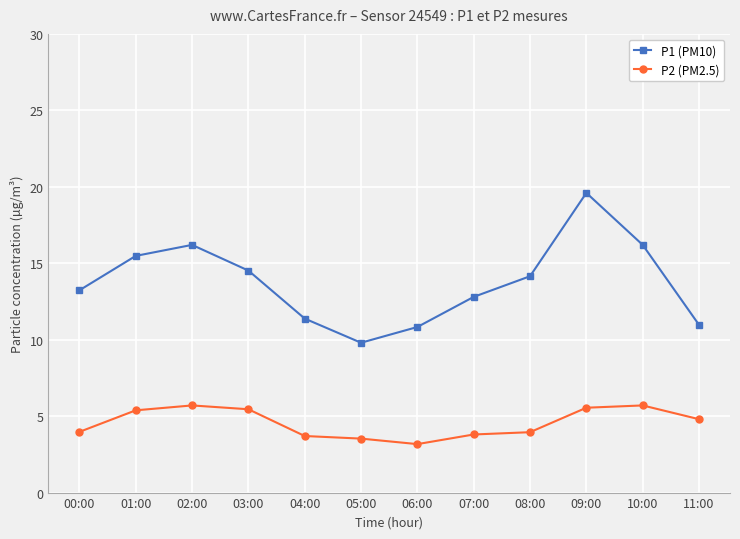

Which category has the highest value across all series?

09:00